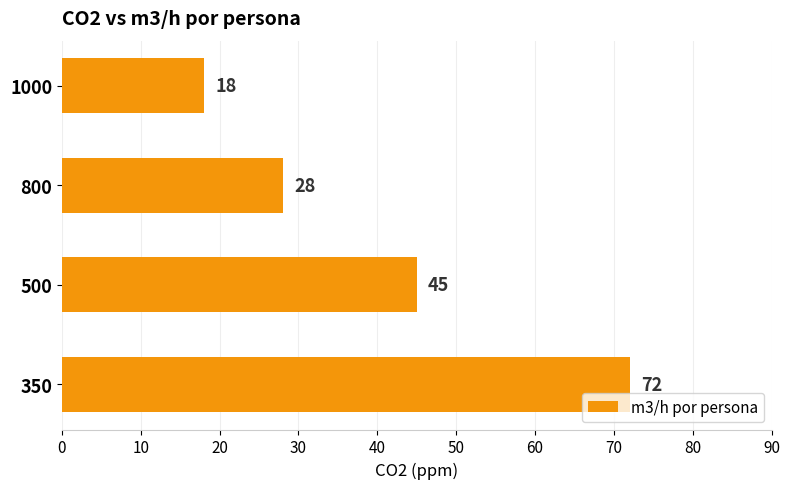

What is the smallest value displayed?

18